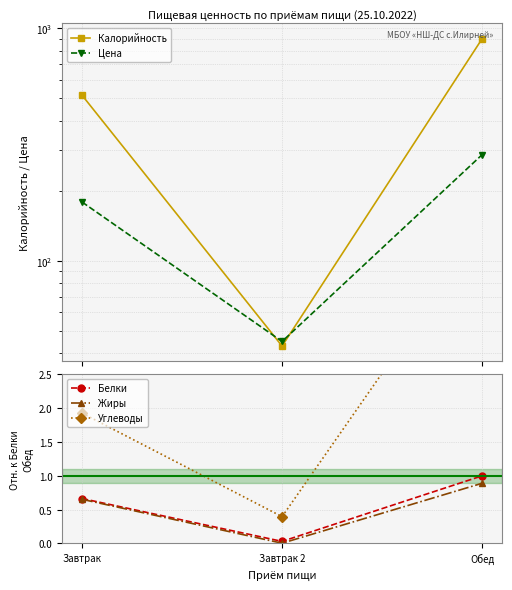

Reading left to right, extract all data points from this chart.

Калорийность: 515.2	43.0	901.2
Цена: 179.0	45.0	286.0
Белки: 0.7	0.0	1.0
Жиры: 0.7	0.0	0.9
Углеводы: 1.9	0.4	4.6